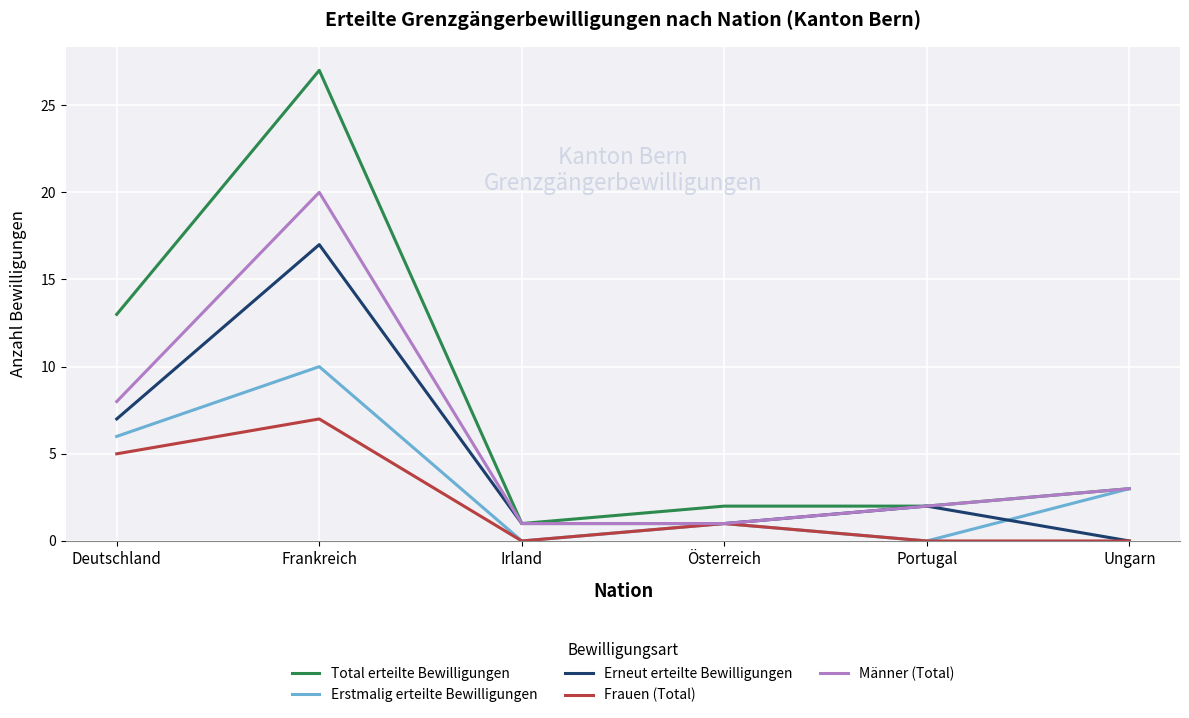

How many Erstmalig erteilte Bewilligungen values are between 0 and 6?

5